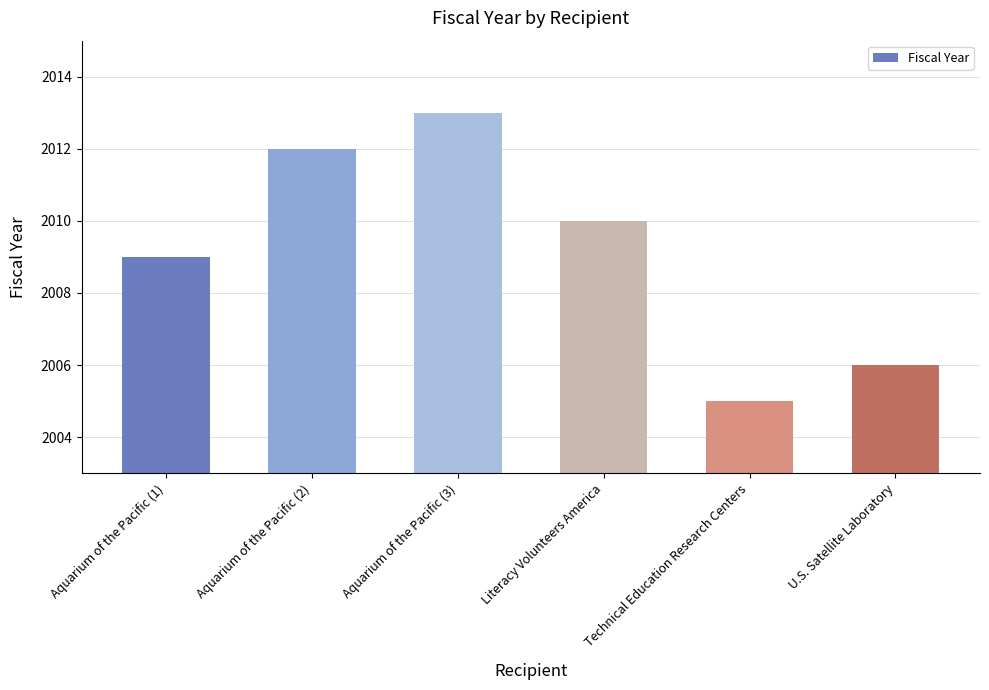

Reading left to right, what are all the values shown in this chart?

2009	2012	2013	2010	2005	2006